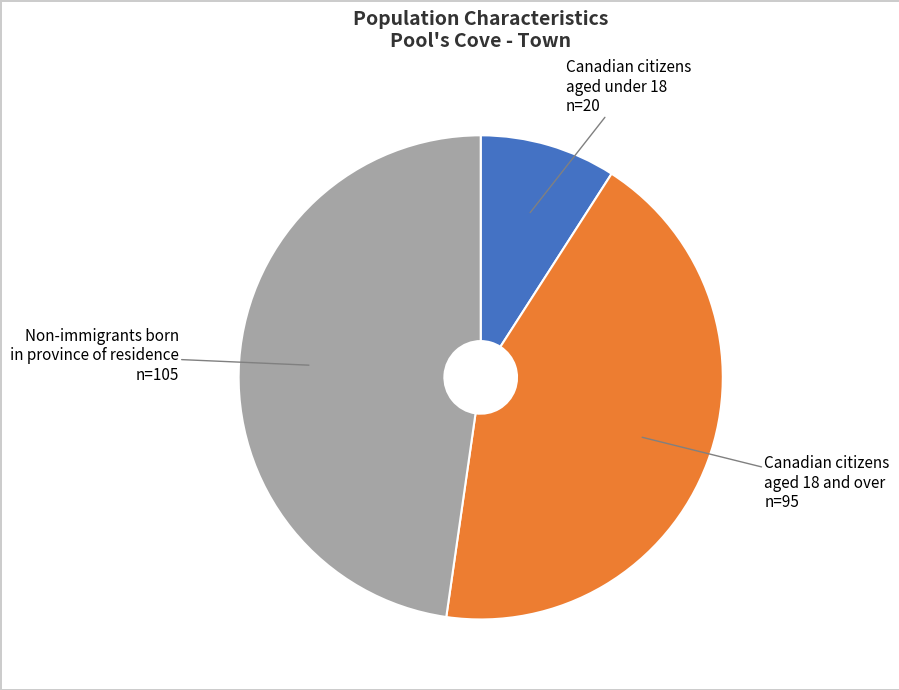

What is the ratio of the value at Non-immigrants born in province of residence to the value at Canadian citizens aged 18 and over?

1.1